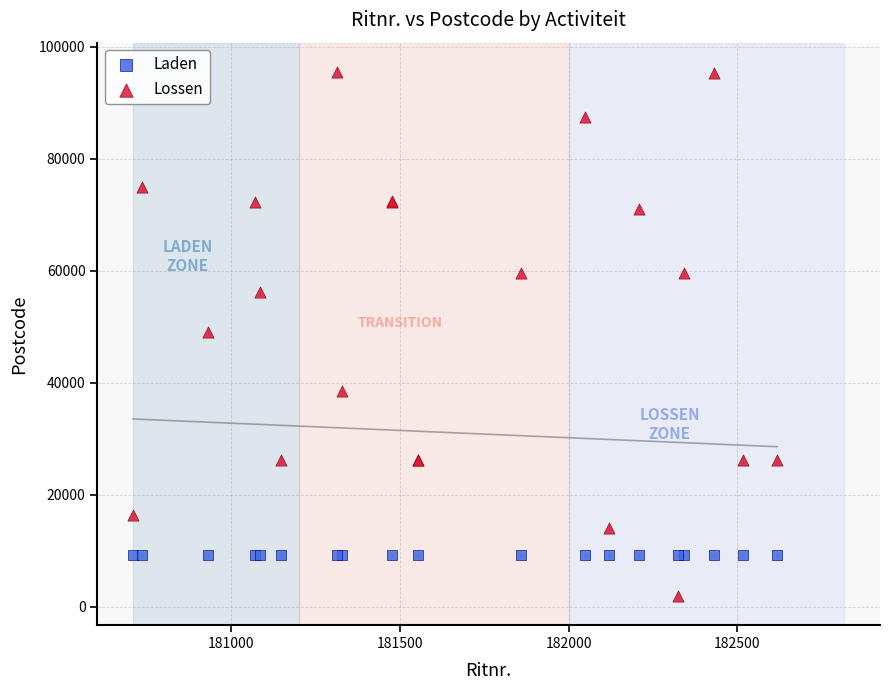

Which series contains the lowest Y value?

Lossen